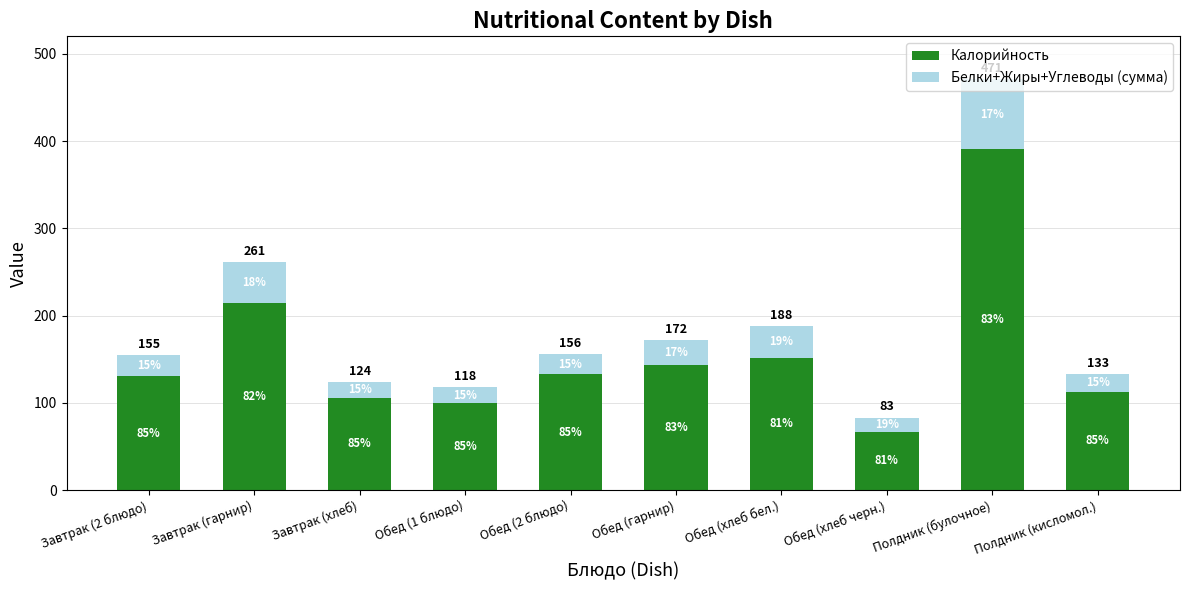

The Калорийность series shows 43 at Завтрак (хлеб). True or false?

False